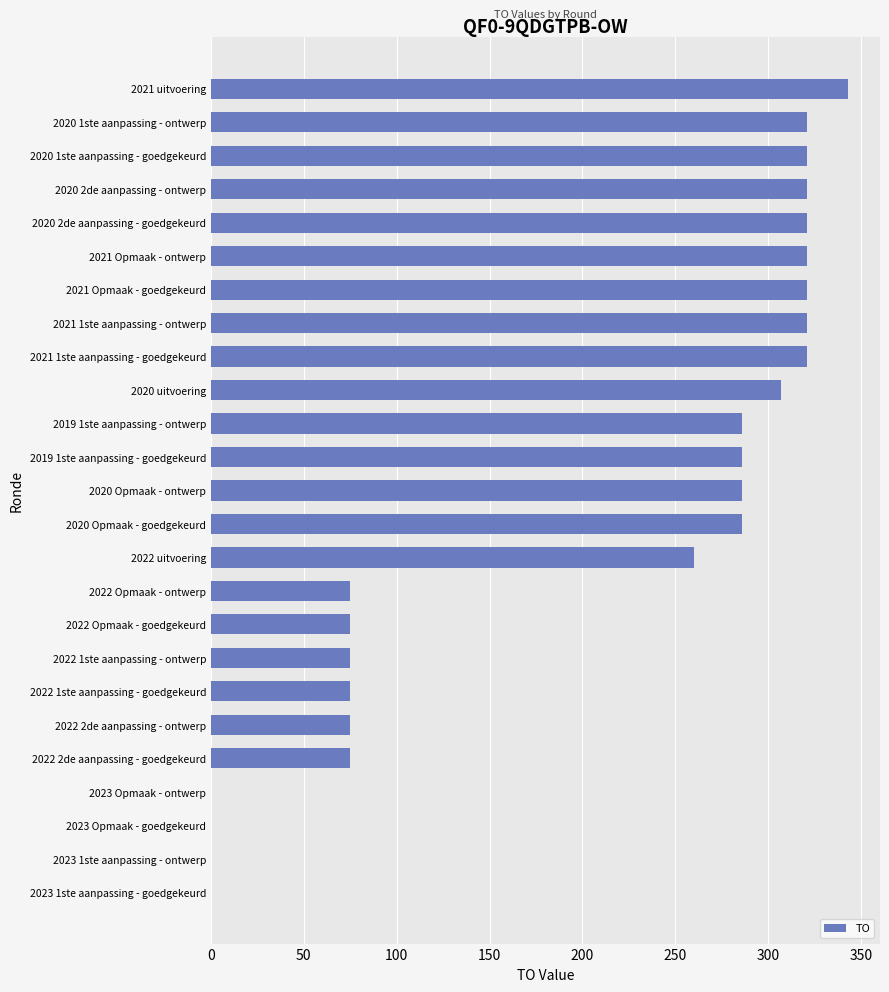

The value at 2021 1ste aanpassing - goedgekeurd is 542. True or false?

False